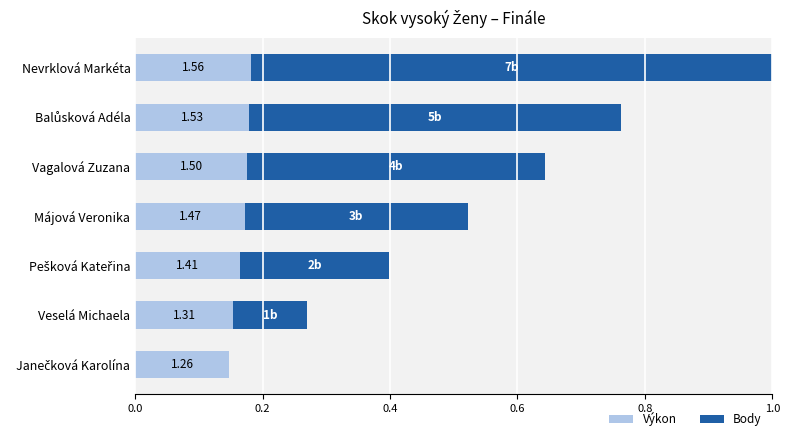

What are all the series names shown in the legend?

Výkon, Body